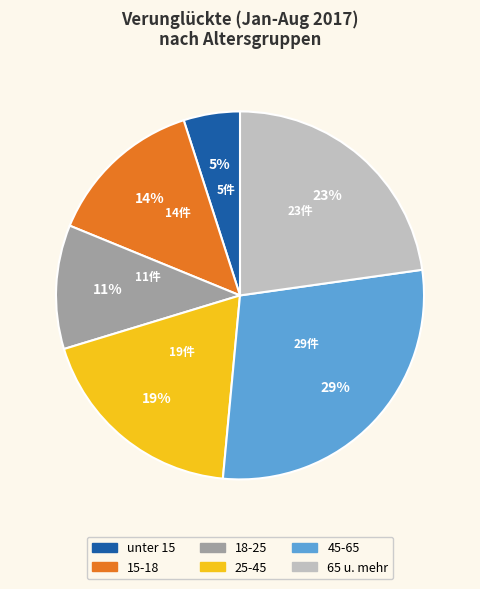

Is there any slice that represents more than half of the pie?

No